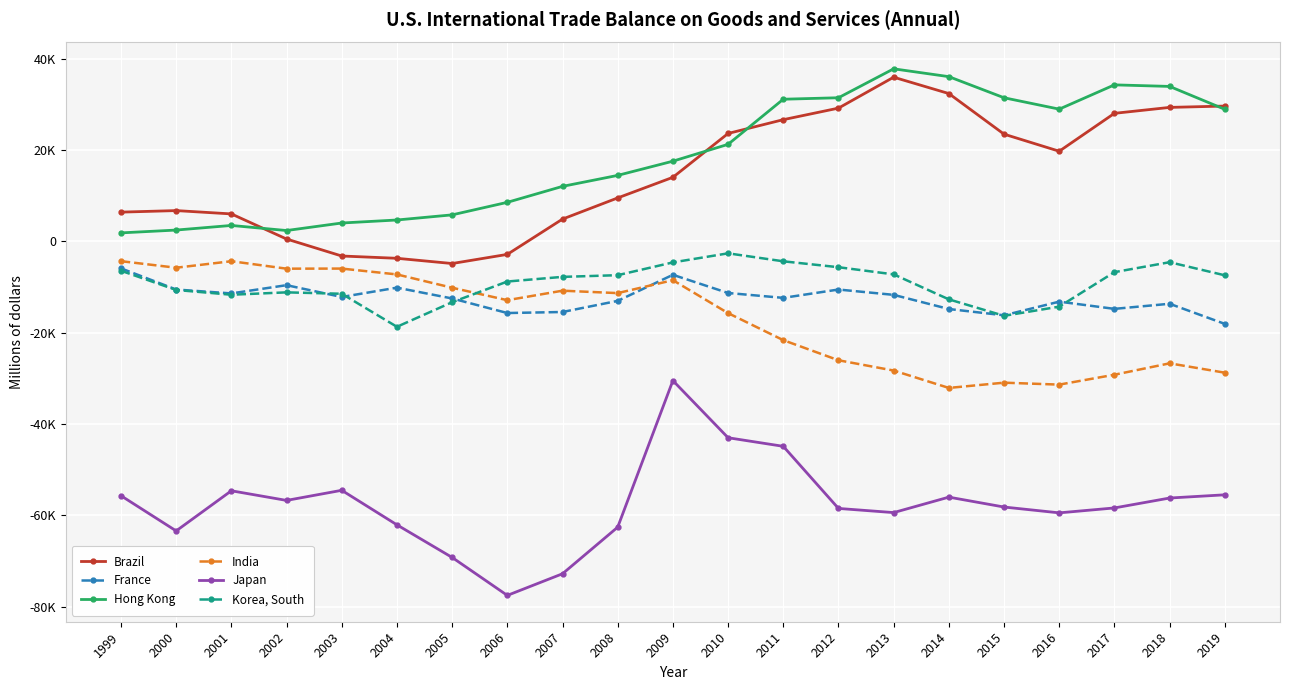

What are all the series names shown in the legend?

Brazil, France, Hong Kong, India, Japan, Korea, South